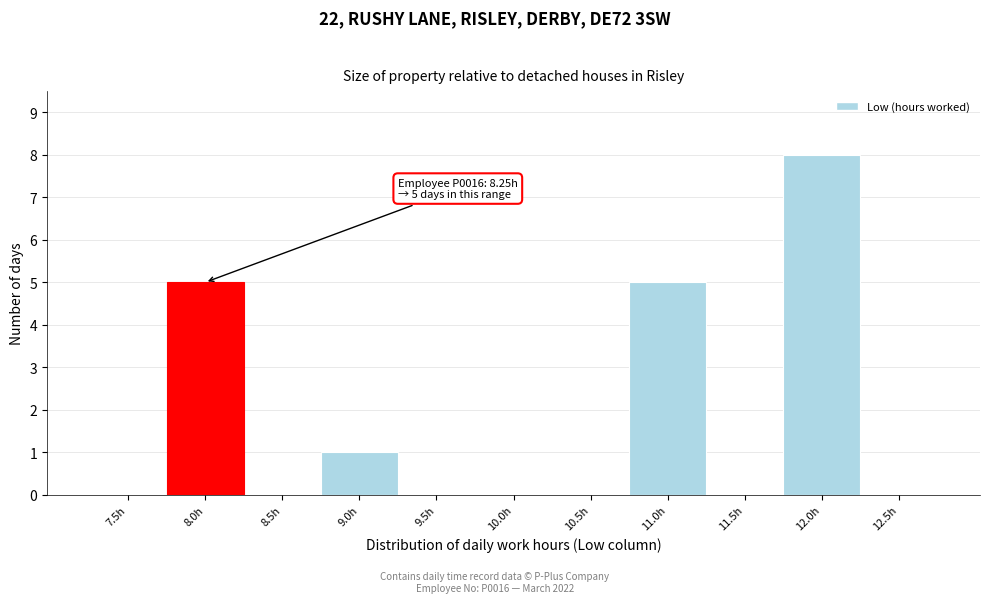

Reading right to left, what are all the values shown in this chart?

12.5h=0	12.0h=8	11.5h=0	11.0h=5	10.5h=0	10.0h=0	9.5h=0	9.0h=1	8.5h=0	8.0h=5	7.5h=0